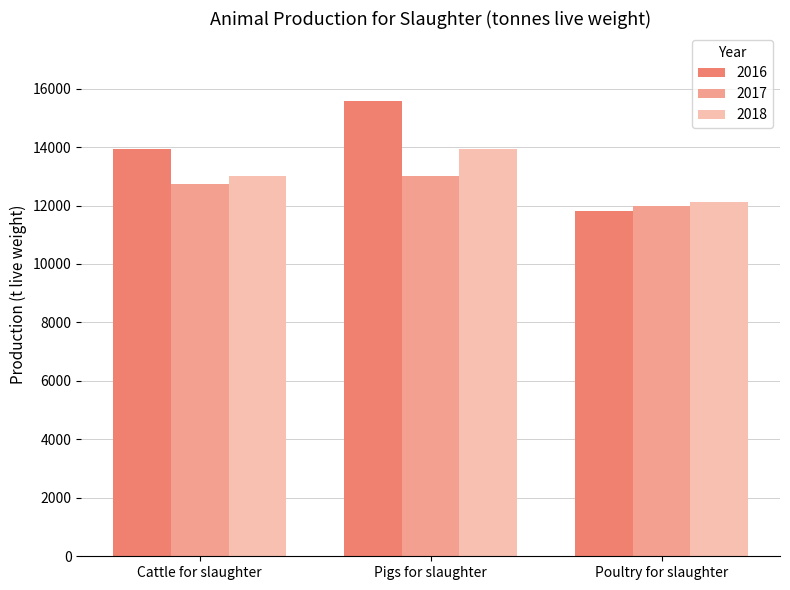

Reading right to left, list all the values displayed in this chart.

2016: Poultry for slaughter=11819.4	Pigs for slaughter=15566.4	Cattle for slaughter=13922.9
2017: Poultry for slaughter=11983.7	Pigs for slaughter=13011.3	Cattle for slaughter=12731.0
2018: Poultry for slaughter=12132.0	Pigs for slaughter=13930.5	Cattle for slaughter=13001.6